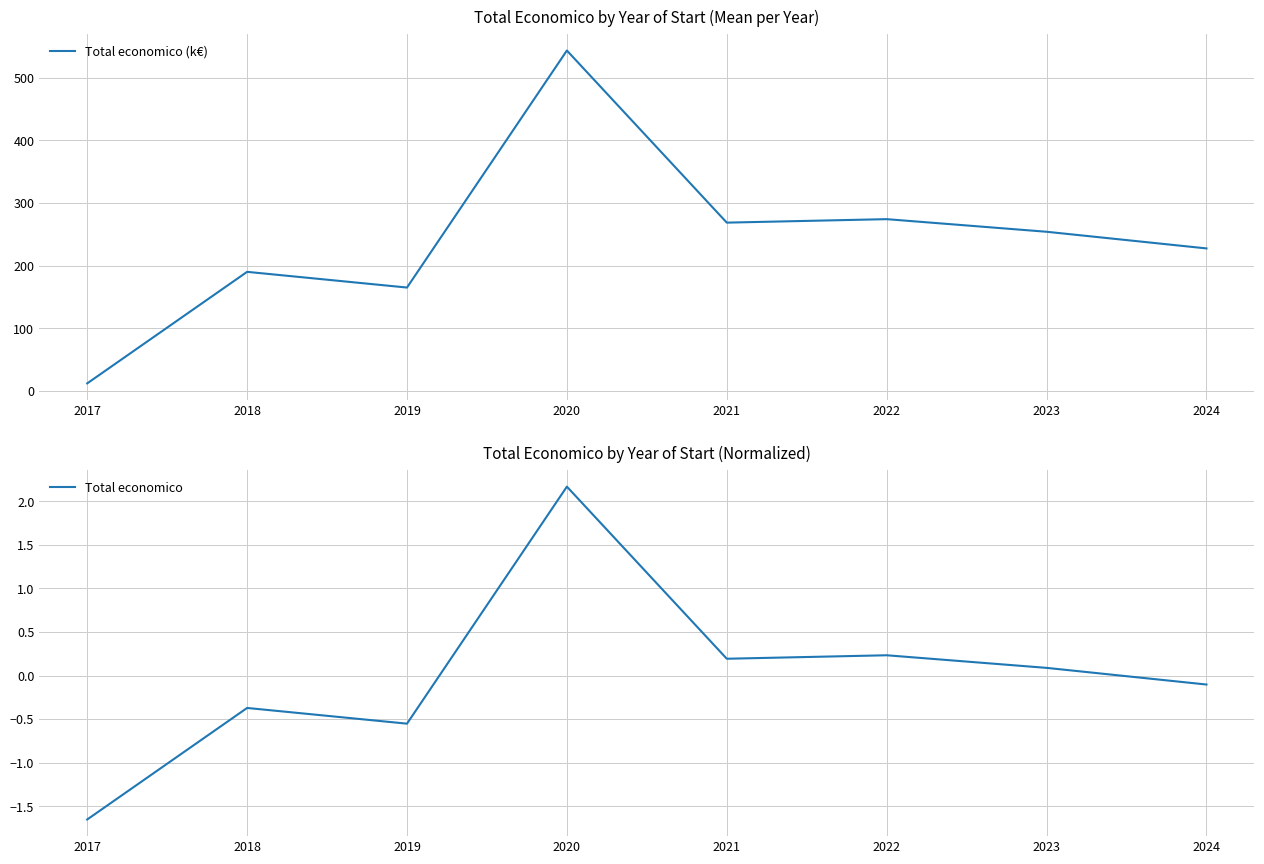

Which series has the largest range (max minus min)?

Total economico (k€)